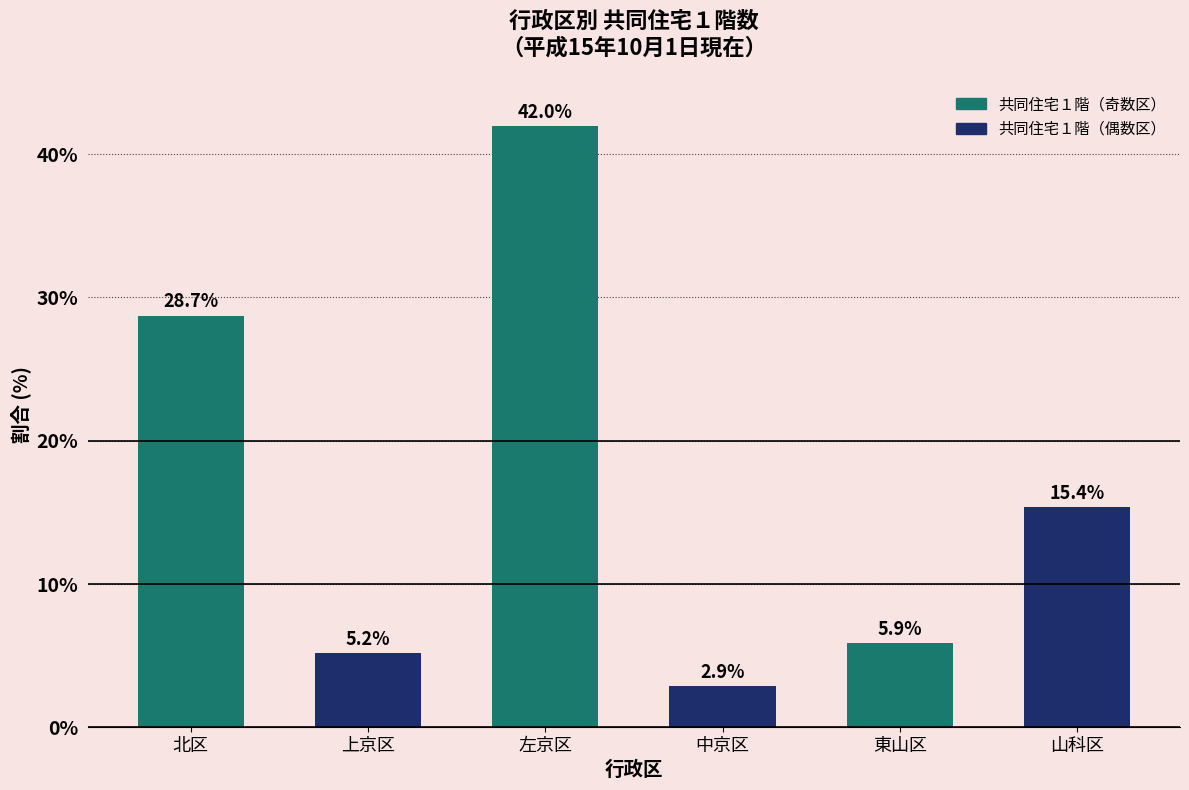

Reading right to left, transcribe all the data shown in this chart.

15.4	5.9	2.9	42.0	5.2	28.7